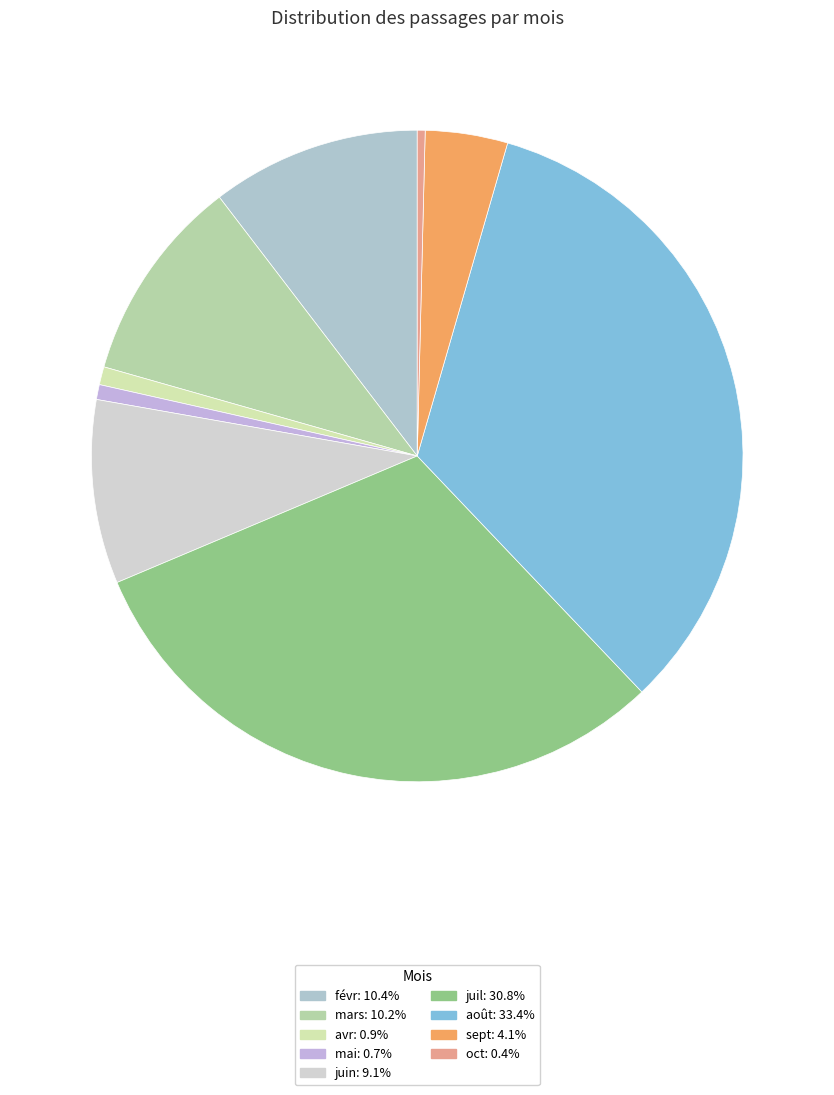

Count the number of slices in the pie.

9